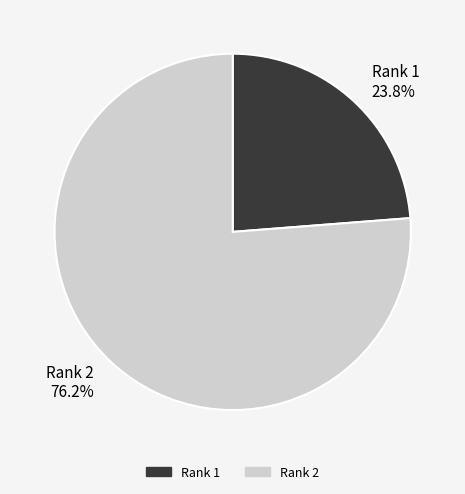

Which slice is the smallest?

Rank 1 23.8%